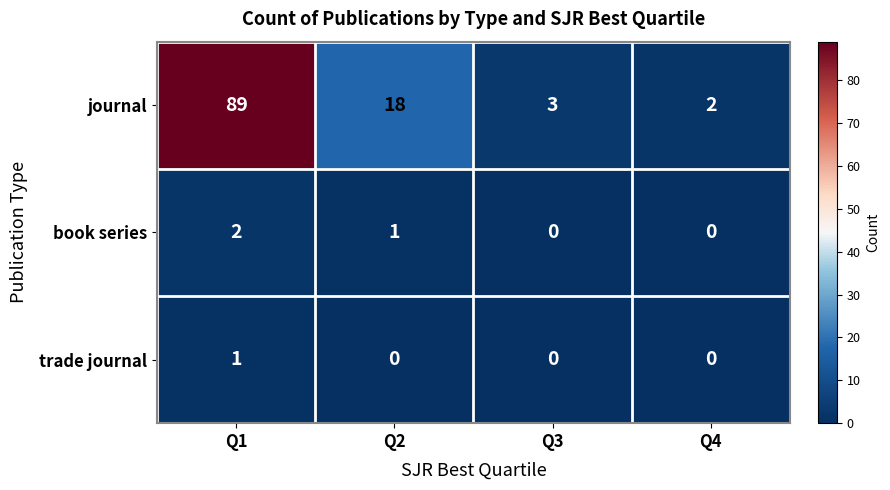

At which label does journal reach its peak?

Q1